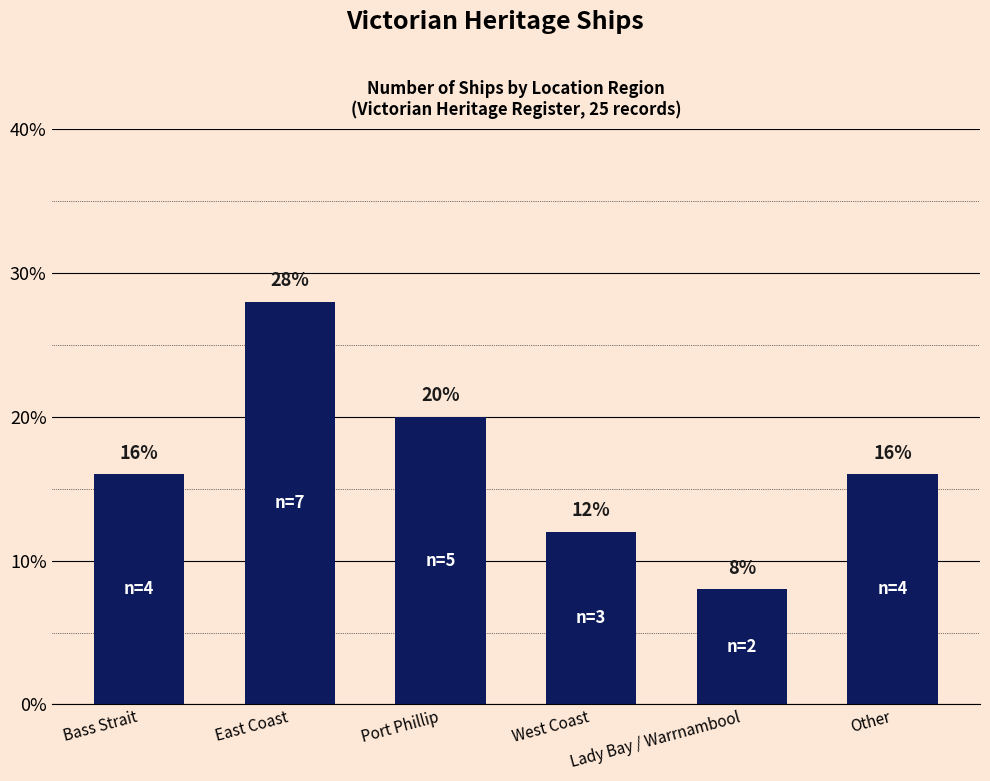

How many values are below 16?

2